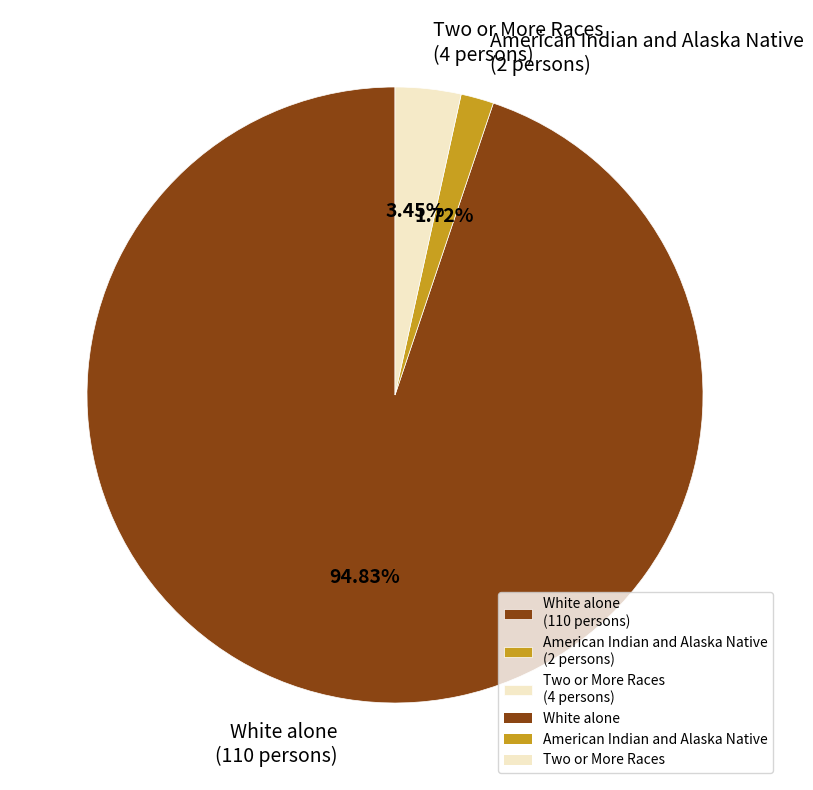

To the nearest percent, what is the combined percentage of American Indian and Alaska Native and White alone?

97%